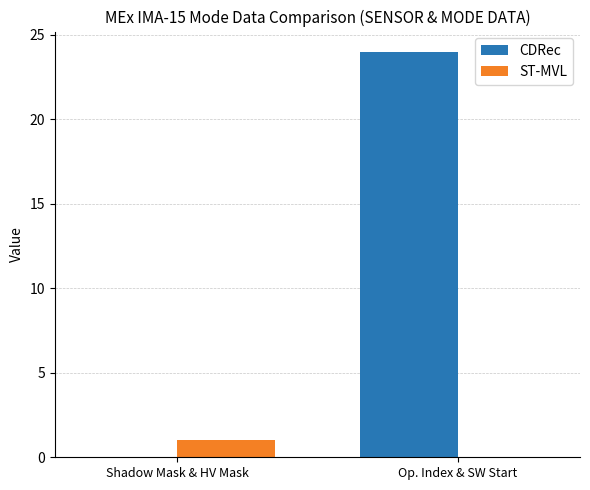

The CDRec series shows 0 at Shadow Mask & HV Mask. True or false?

True